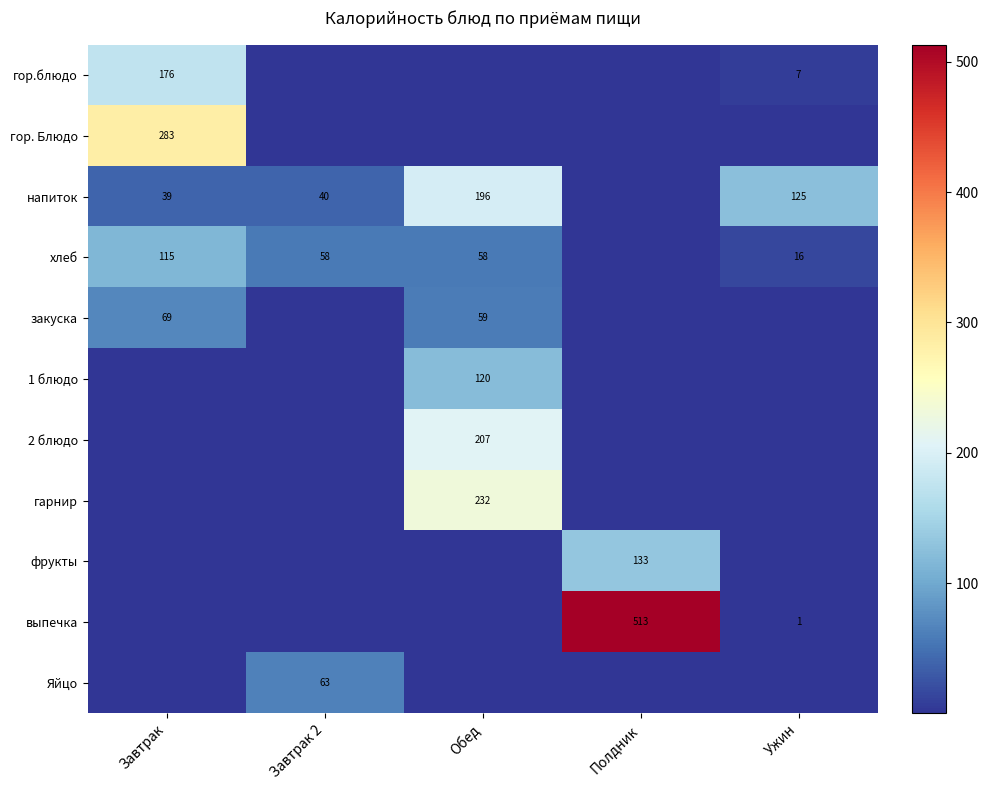

Is it true that хлеб equals 199.7 at Завтрак?

False